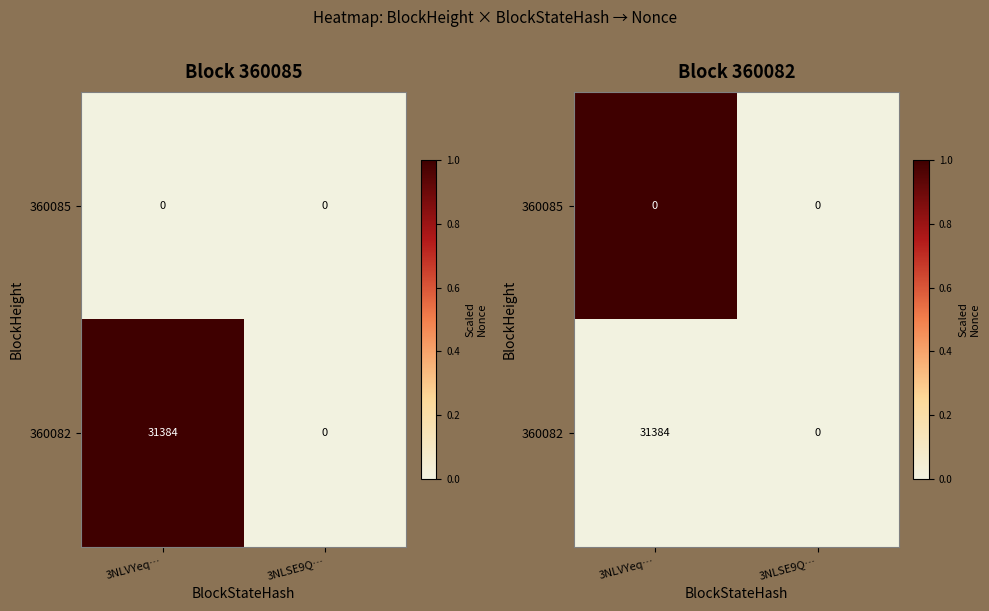

At which label does 360082 reach its minimum?

3NLVYeq…